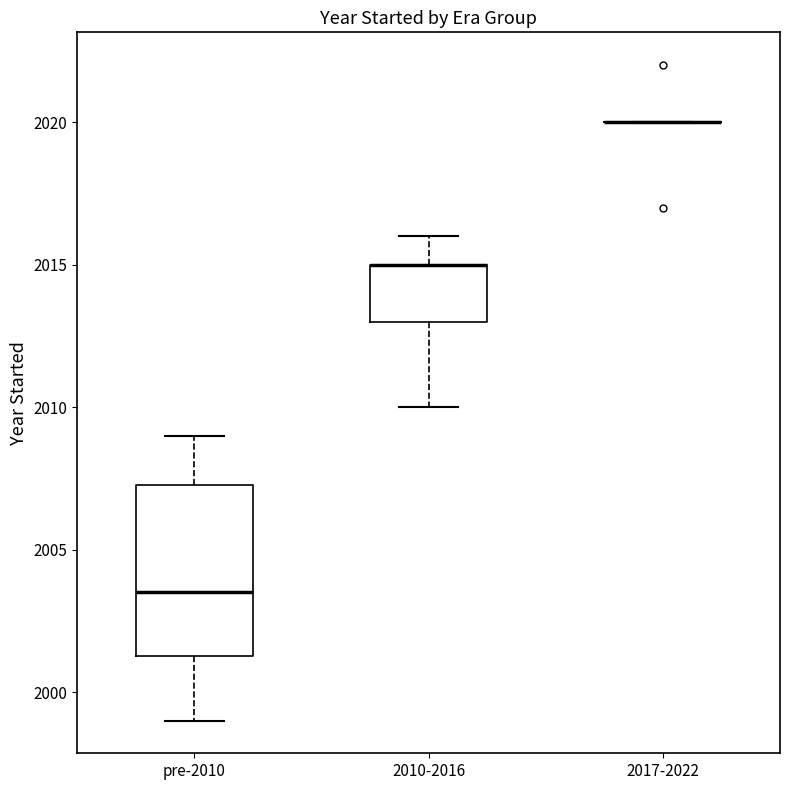

Reading left to right, transcribe this box plot: for each box, give where its median line is, the range the box spans, and where its two whiskers end, as read against the y-axis. The values are not printed on the chart, so give them approximately, as read against the axis.

pre-2010: median 2003.5, box 2001.5 to 2007.5, whiskers 1999.0 to 2009.0
2010-2016: median 2015.0 (drawn on the box's upper edge), box 2013.0 to 2015.0, whiskers 2010.0 to 2016.0
2017-2022: box collapsed to a line at 2020.0, whiskers 2020.0 to 2020.0